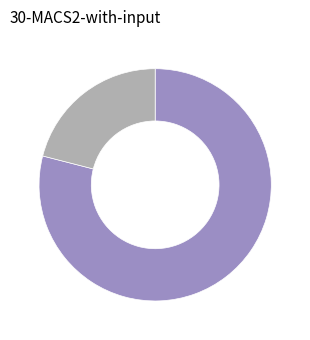

Is there a majority slice in this chart?

Yes